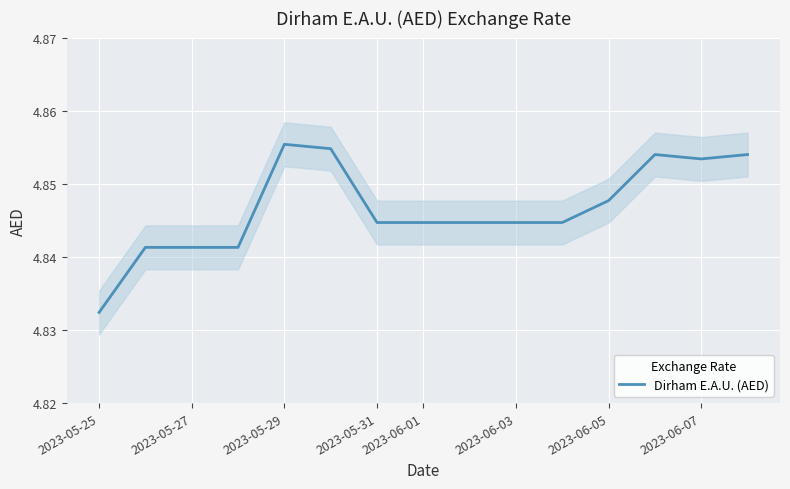

The value of Dirham E.A.U. (AED) at 2023-06-07 is 8.2. True or false?

False